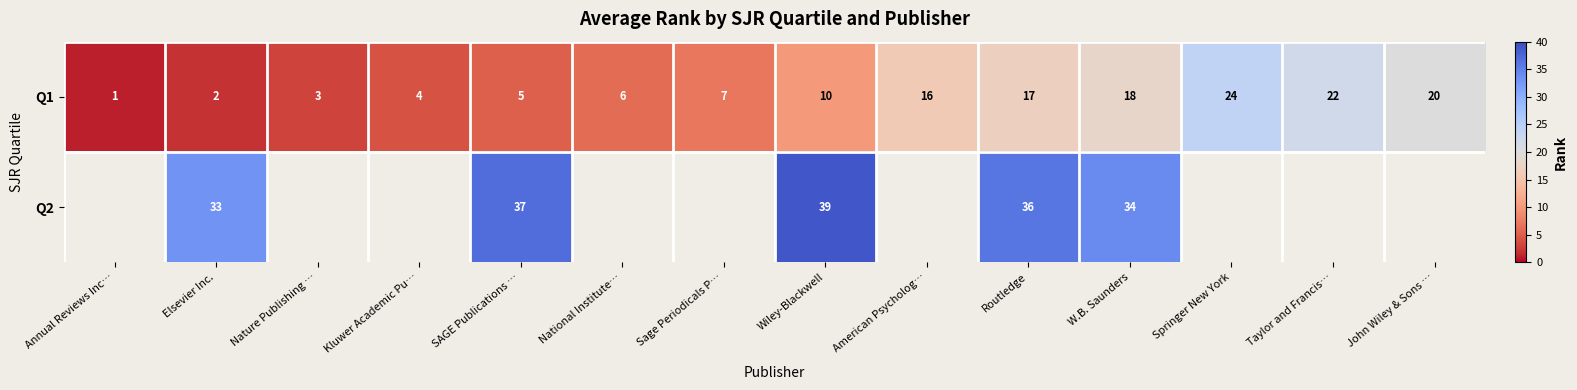

Where is Q1 nearest to the value 12?

Wiley-Blackwell